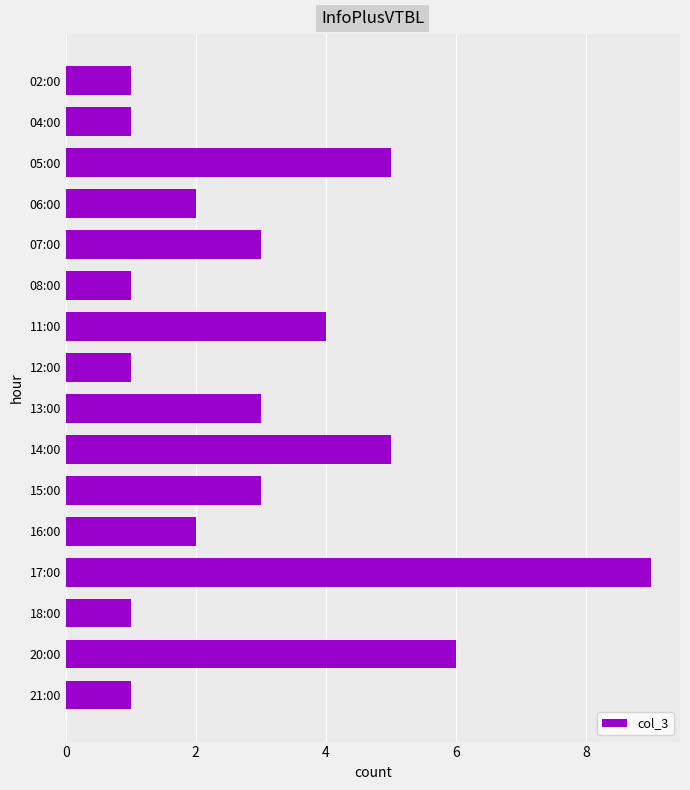

Does the chart contain stacked bars?

No